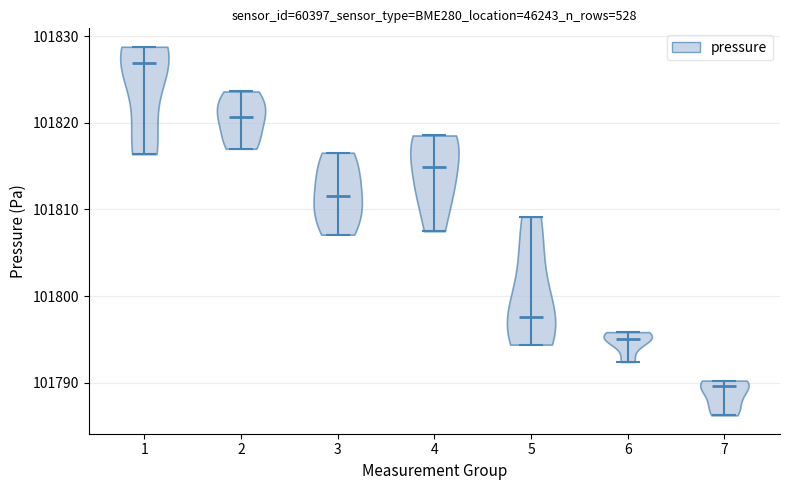

Reading left to right, read every violin against the y-axis: where its median line is, and the lowest and highest points it reaches. The values are not printed on the chart, so give them approximately, as read against the axis.

1: median line 101827, lowest point 101816, highest point 101829
2: median line 101821, lowest point 101817, highest point 101824
3: median line 101812, lowest point 101807, highest point 101817
4: median line 101815, lowest point 101807, highest point 101819
5: median line 101798, lowest point 101794, highest point 101809
6: median line 101795, lowest point 101792, highest point 101796
7: median line 101790, lowest point 101786, highest point 101790